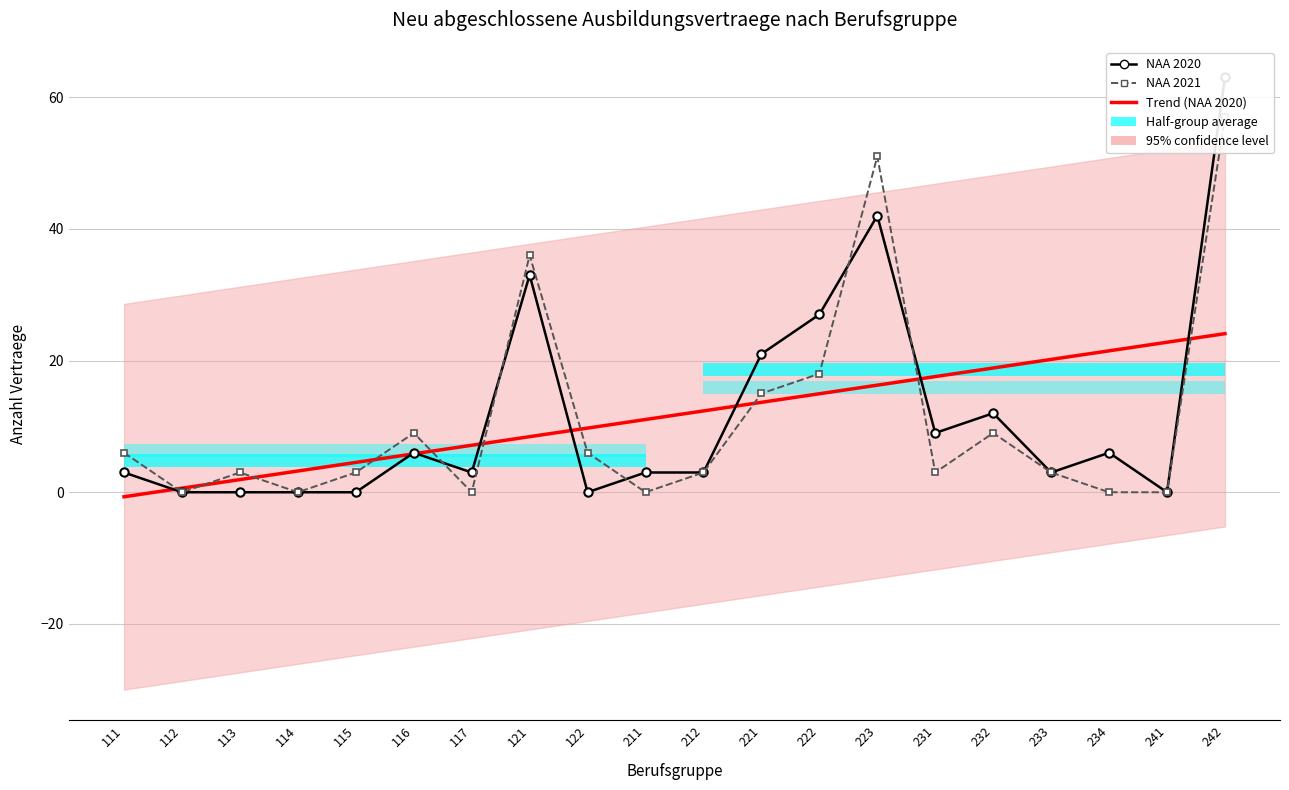

How many values in the NAA 2020 series are below 3?

6